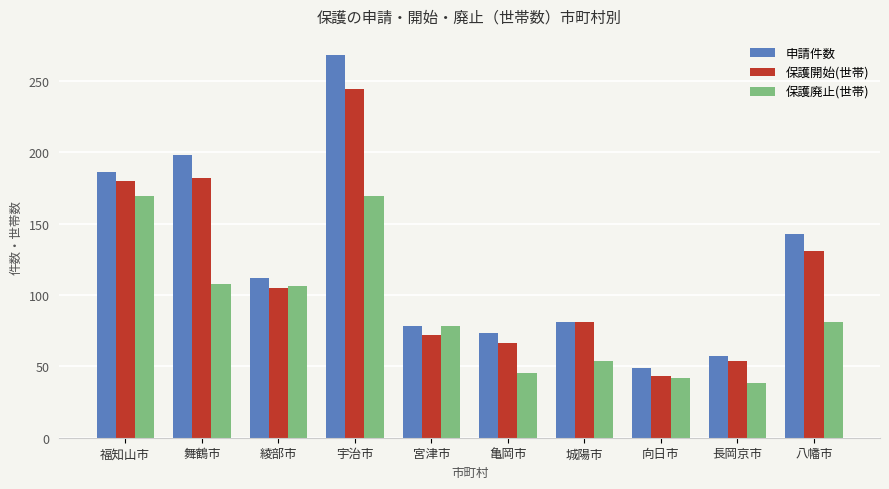

At which label does 申請件数 reach its minimum?

向日市